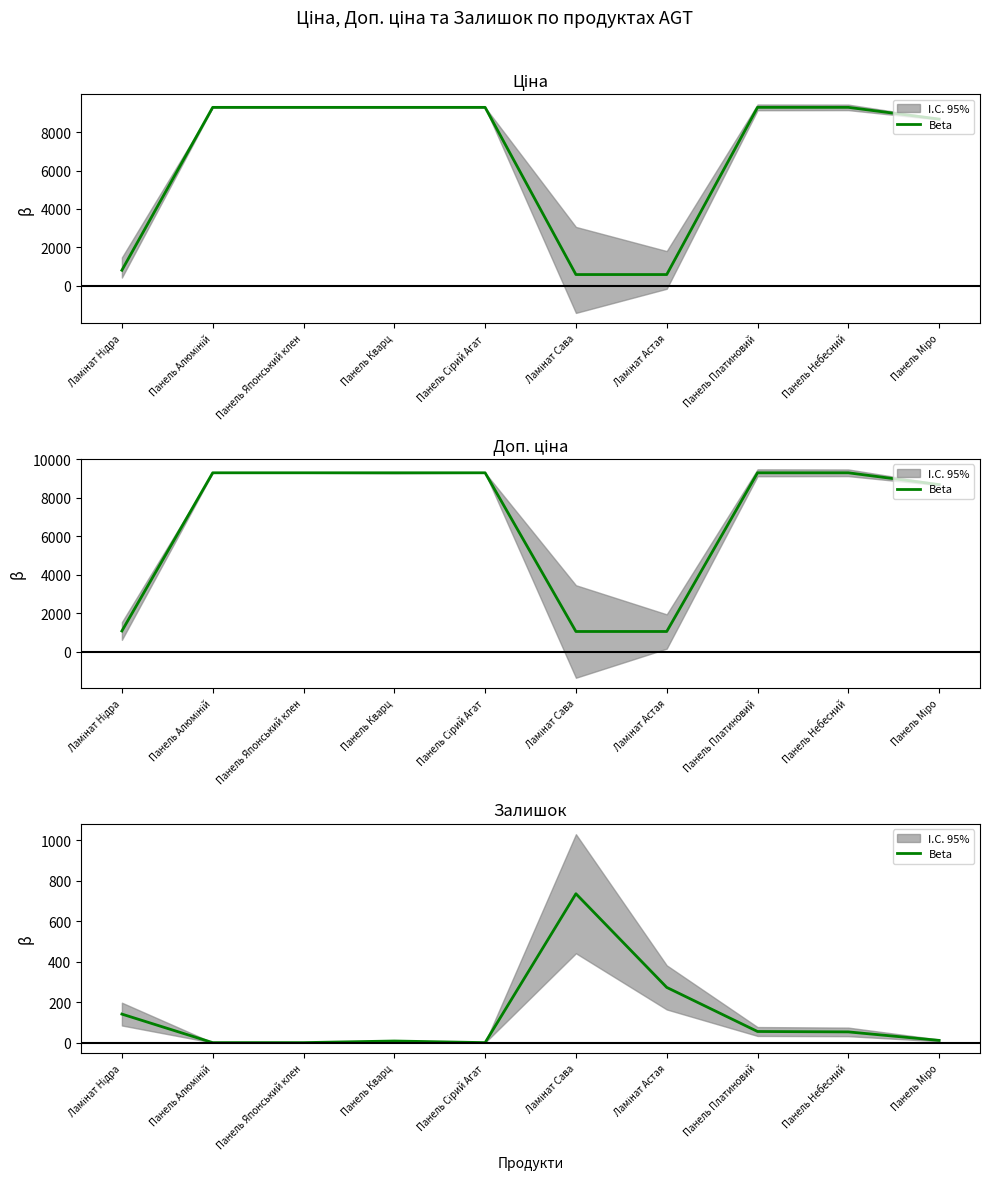

True or false: the data shows -503 at Панель Сірий Агат.

False